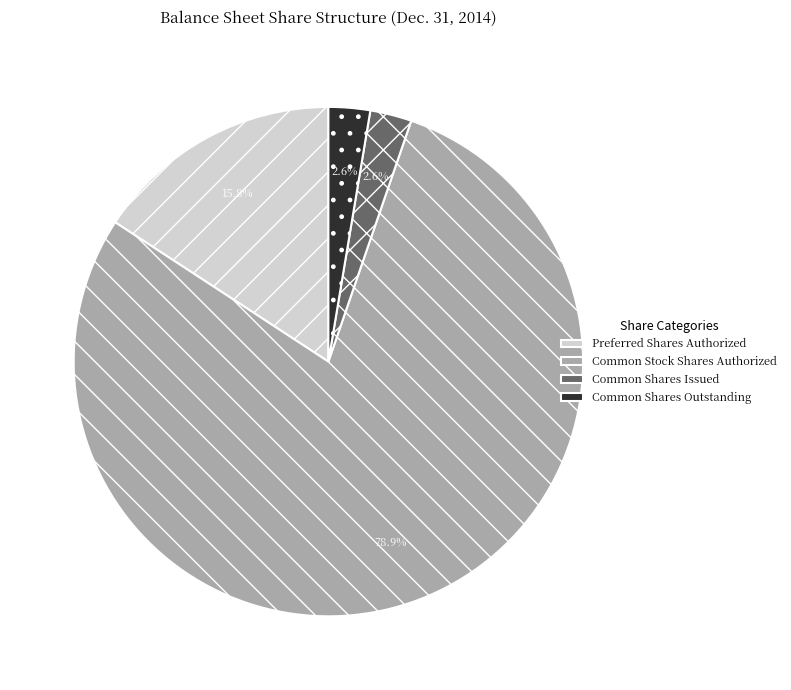

Which category accounts for the majority?

Common Stock Shares Authorized